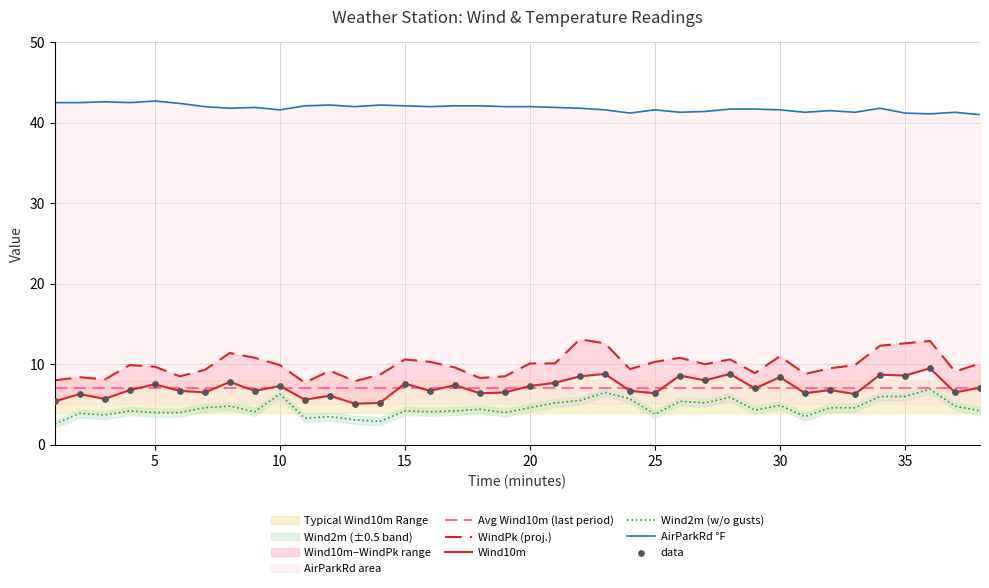

Is the value of WindPk at 19 greater than the value of Wind10m at 4?

Yes